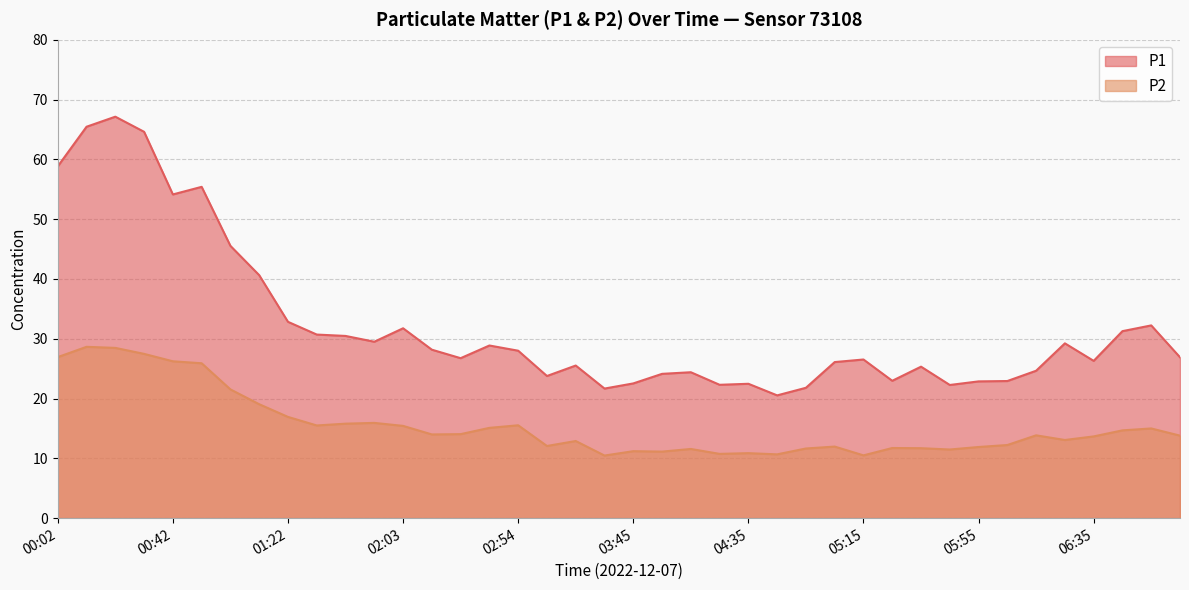

True or false: P1 has a value of 6.5 at 06:35.

False